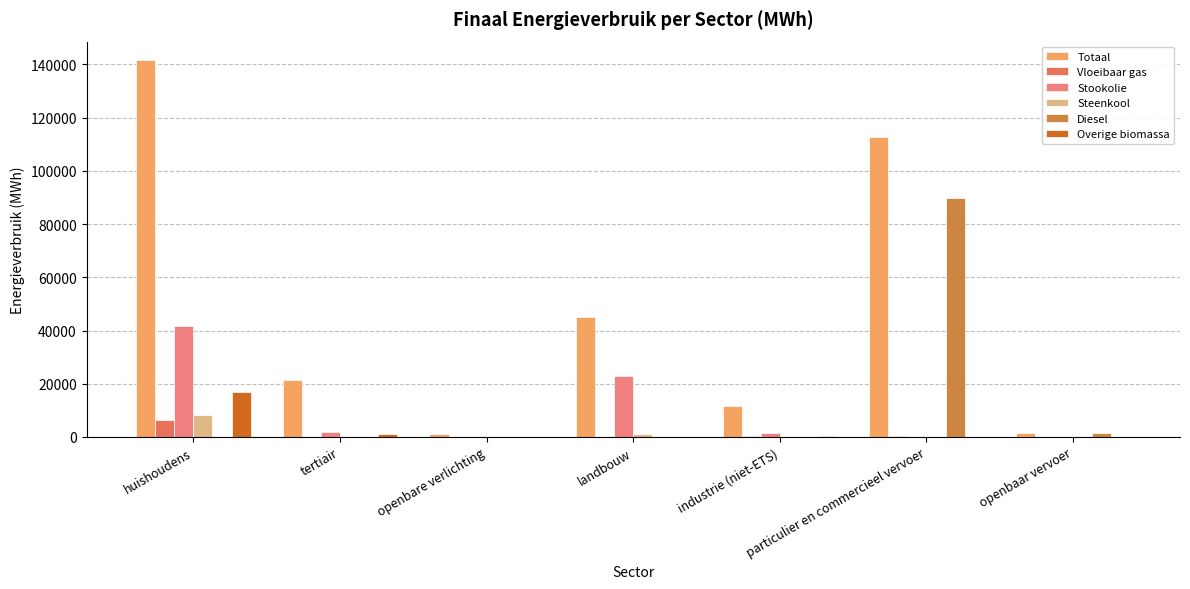

At which category is the sum across all series the highest?

huishoudens